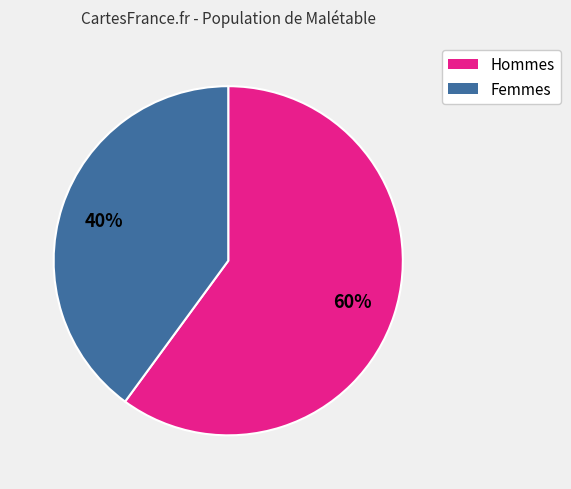

To the nearest percent, what is the average slice percentage?

50%